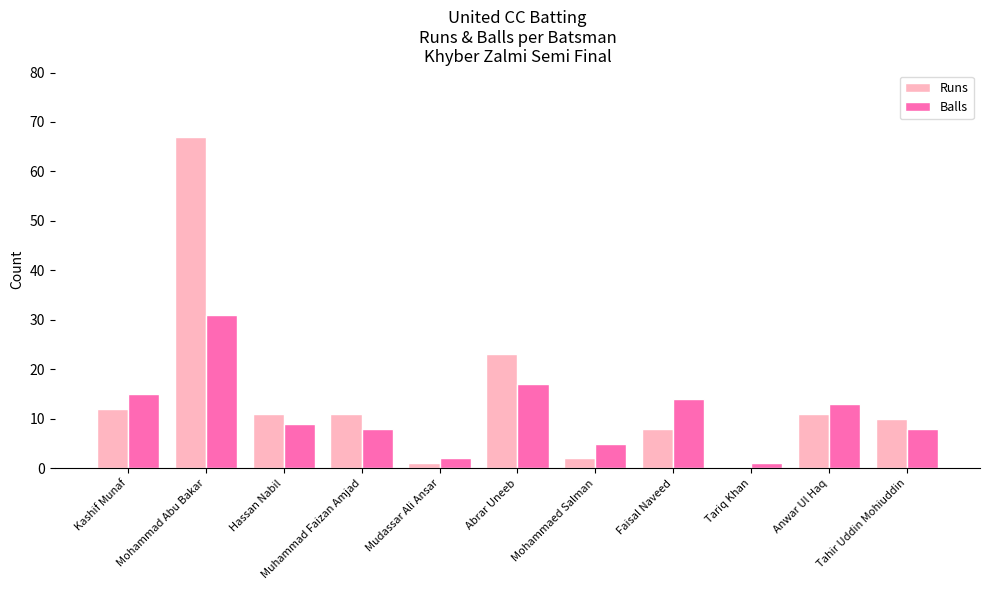

What is the sum of all Balls values?

123